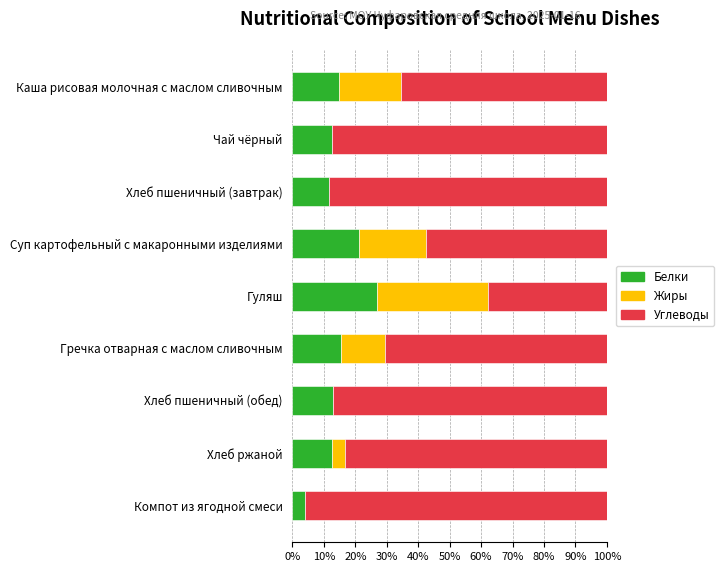

At which label does Белки reach its peak?

Гуляш